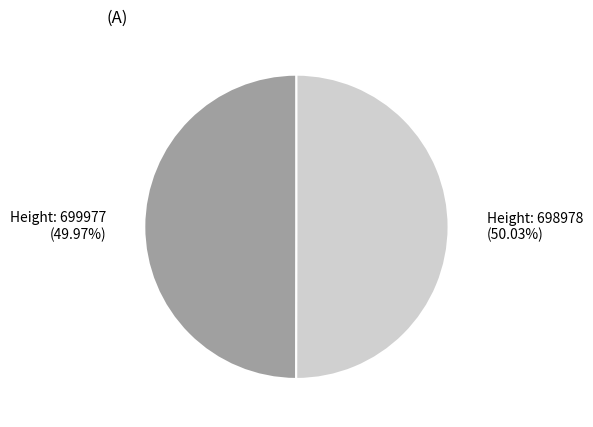

Does any single category account for the majority?

Yes